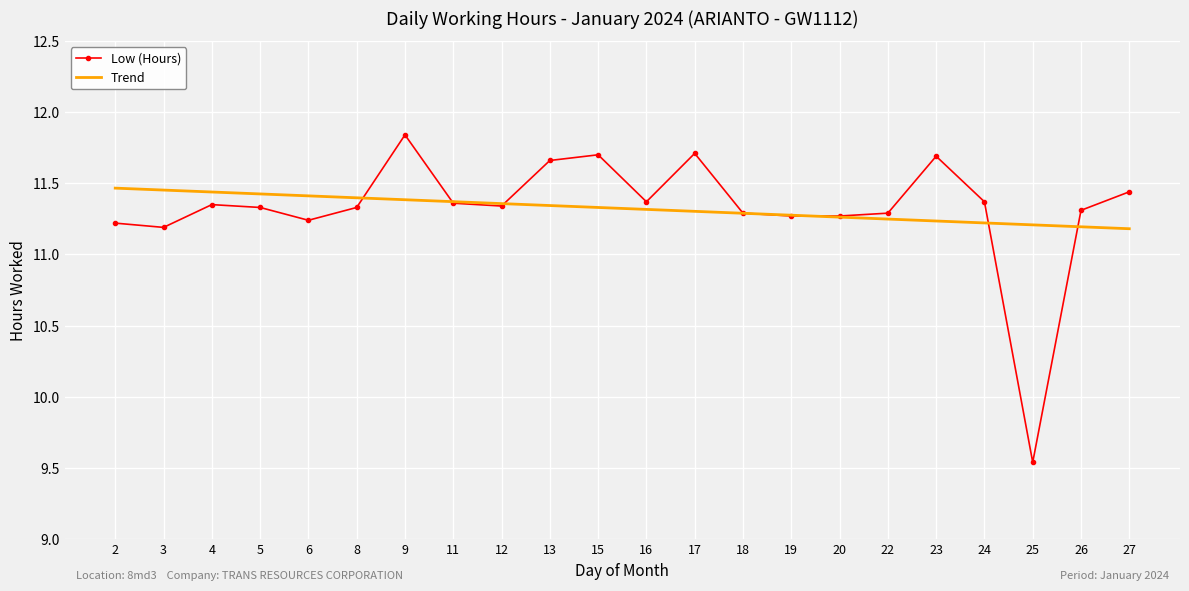

Between which two adjacent categories do Low (Hours) and Trend first intersect?

8 and 9